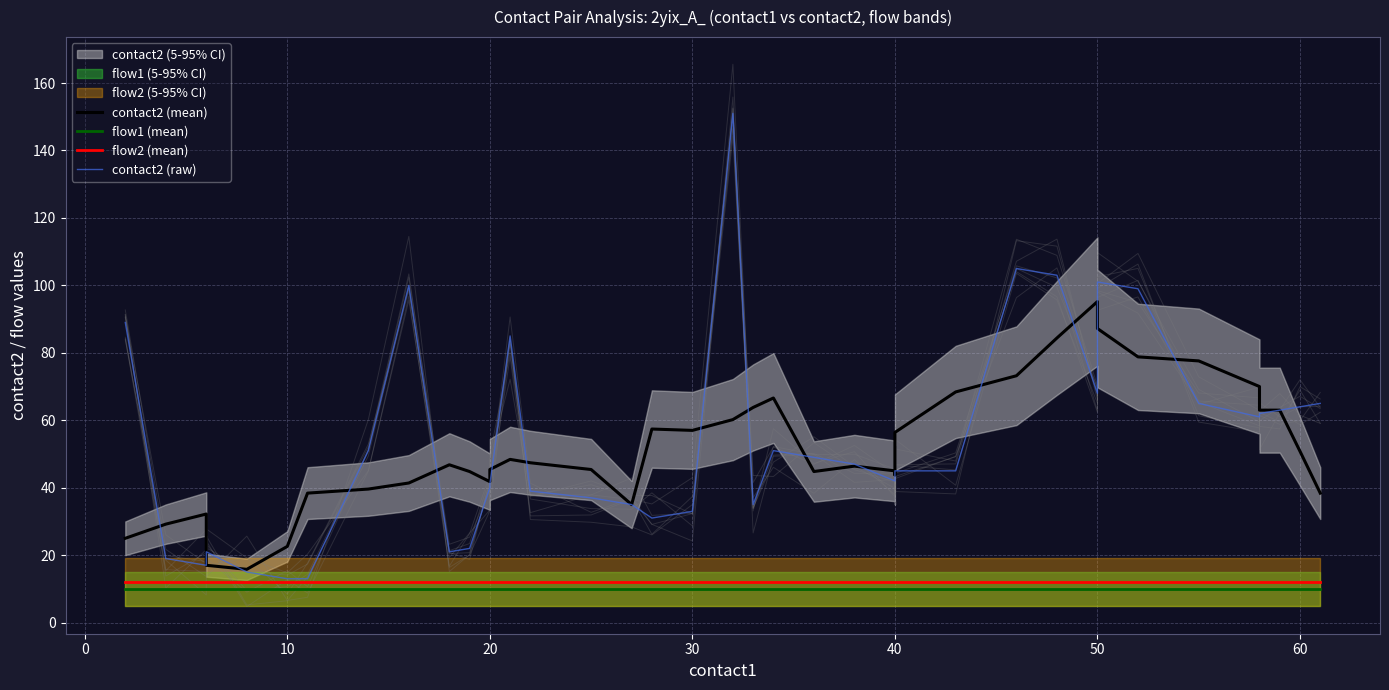

What is the difference between the maximum and second lowest values in the contact2 (mean) series?

78.2